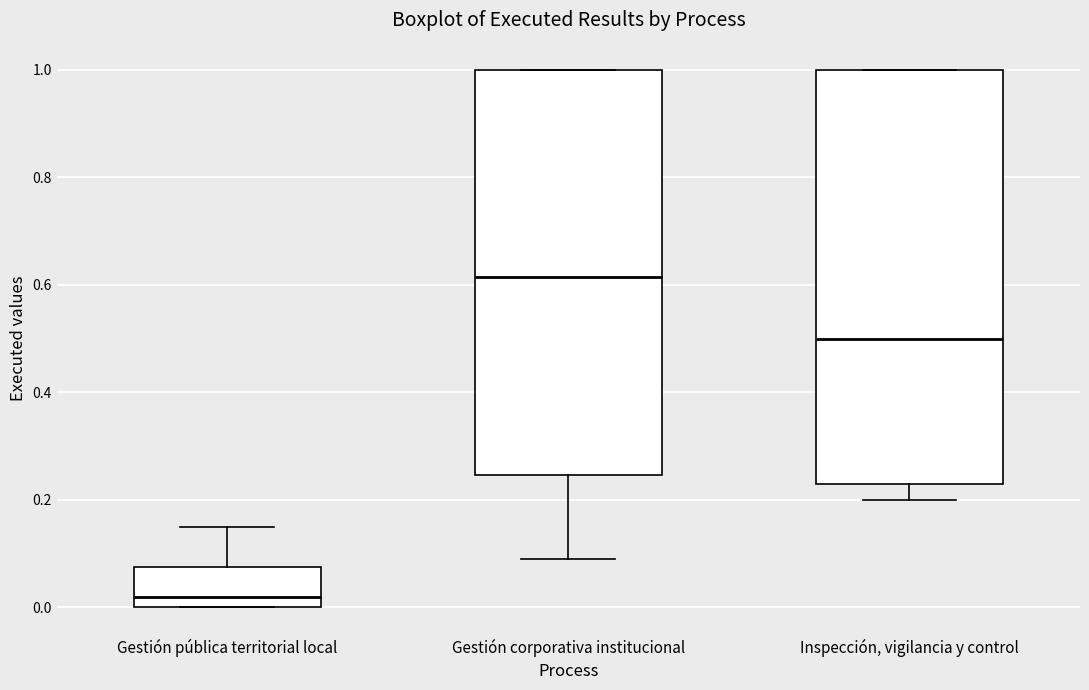

Where is the lower edge of the box for Gestión corporativa institucional on the y-axis? The values are not printed on the chart, so give them approximately, as read against the axis.

0.24